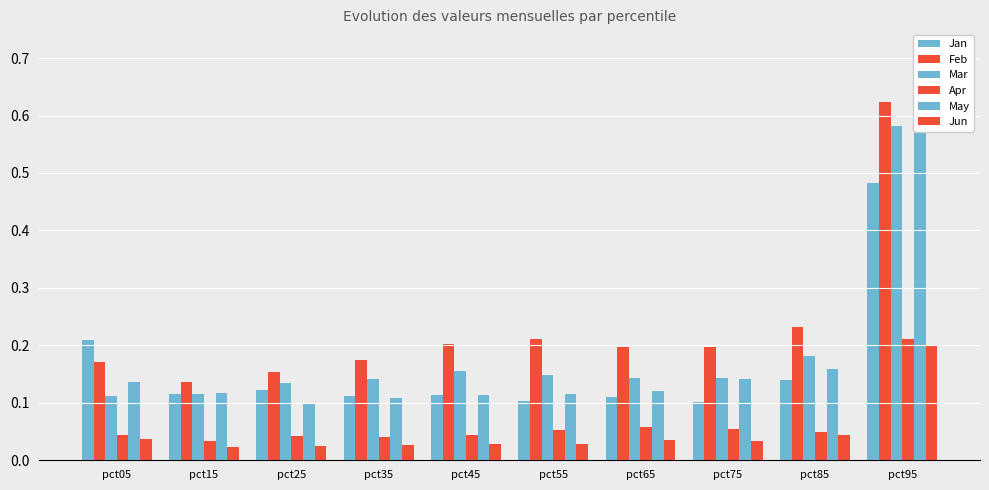

At pct95, list the series in order from largest to smallest.

May, Feb, Mar, Jan, Apr, Jun